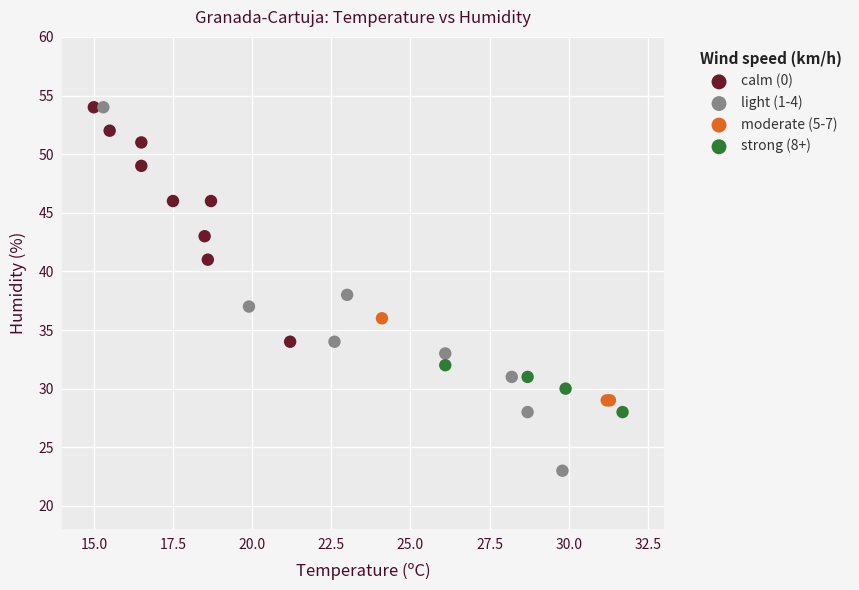

Which series reaches the minimum Y coordinate?

light (1-4)